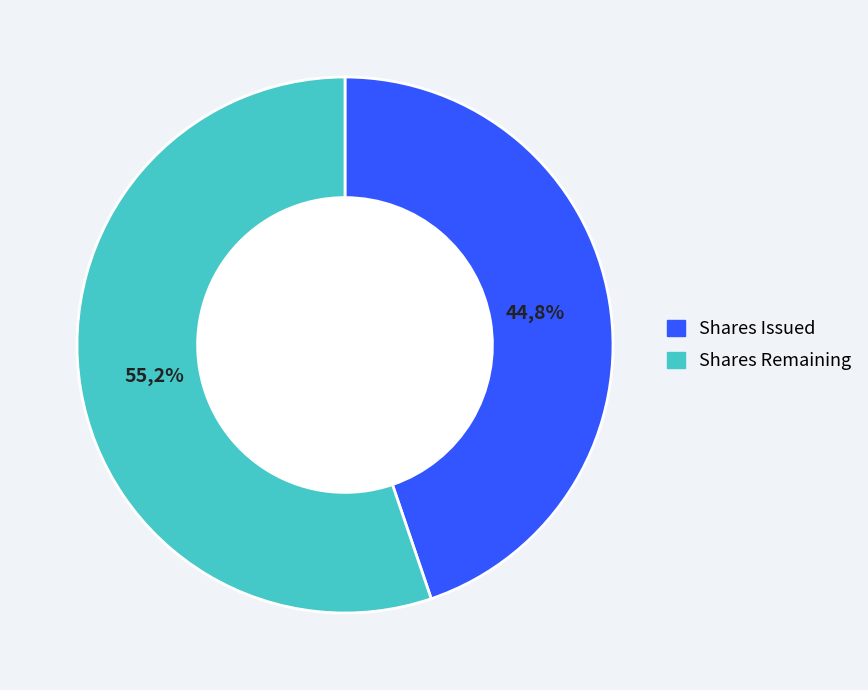

Is it true that Common stock, shares authorized is 84% of the pie?

False